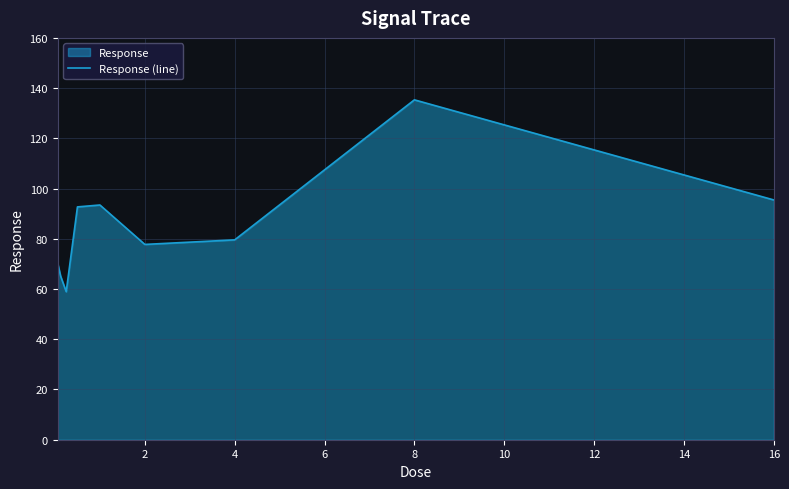

What is the smallest value displayed?

58.9